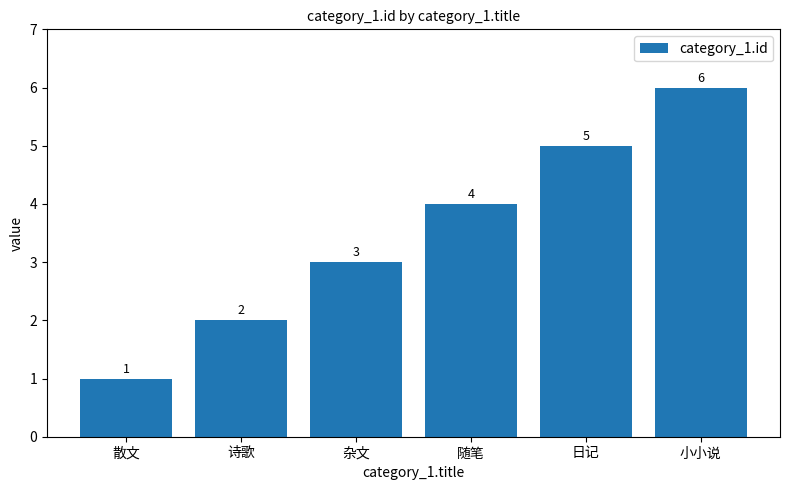

What value does the data have at 散文?

1